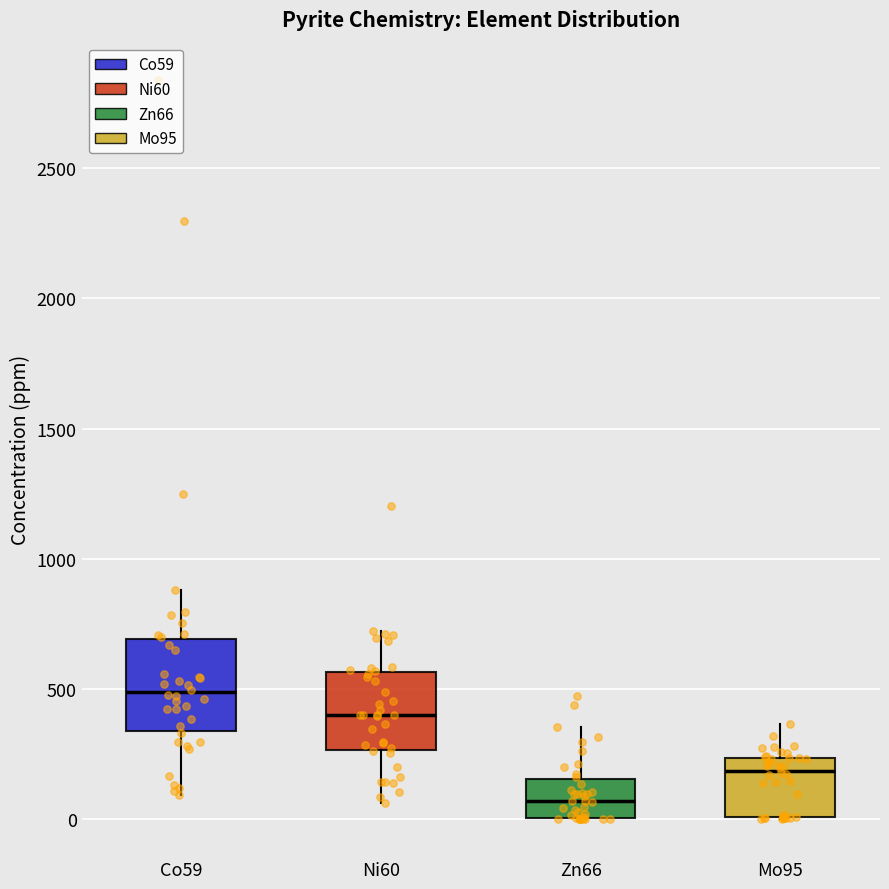

Reading left to right, read every box against the y-axis: the position of its median line, the range the box covers, and the ends of its whiskers. The values are not printed on the chart, so give them approximately, as read against the axis.

Co59: median 500, box 350 to 700, whiskers 100 to 900
Ni60: median 400, box 250 to 550, whiskers 50 to 700
Zn66: median 50, box 0 to 150, whiskers 0 to 350
Mo95: median 200, box 0 to 250, whiskers 0 to 350